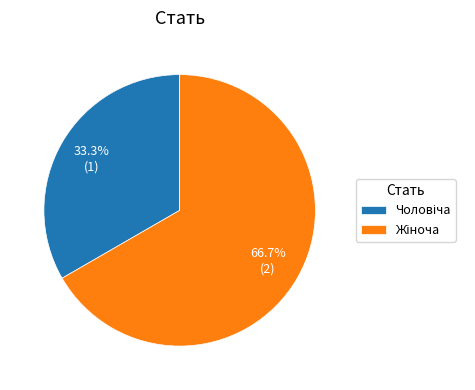

Is there any slice that represents more than half of the pie?

Yes